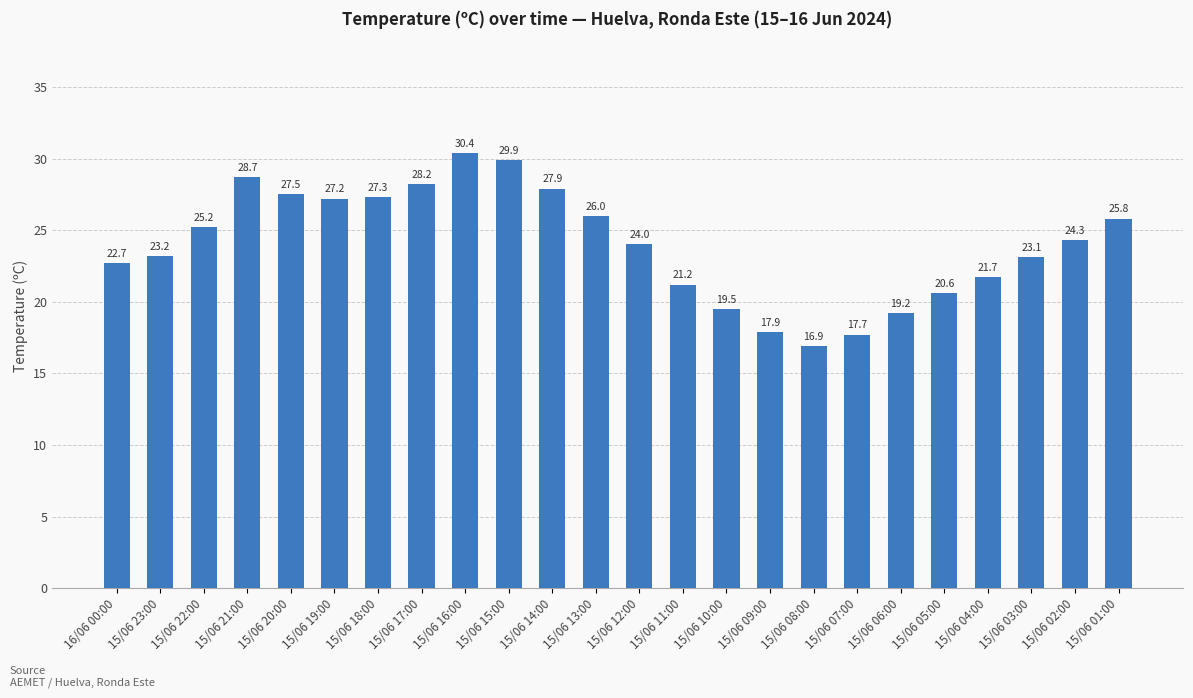

At which category does the chart reach its peak across all series?

15/06 16:00